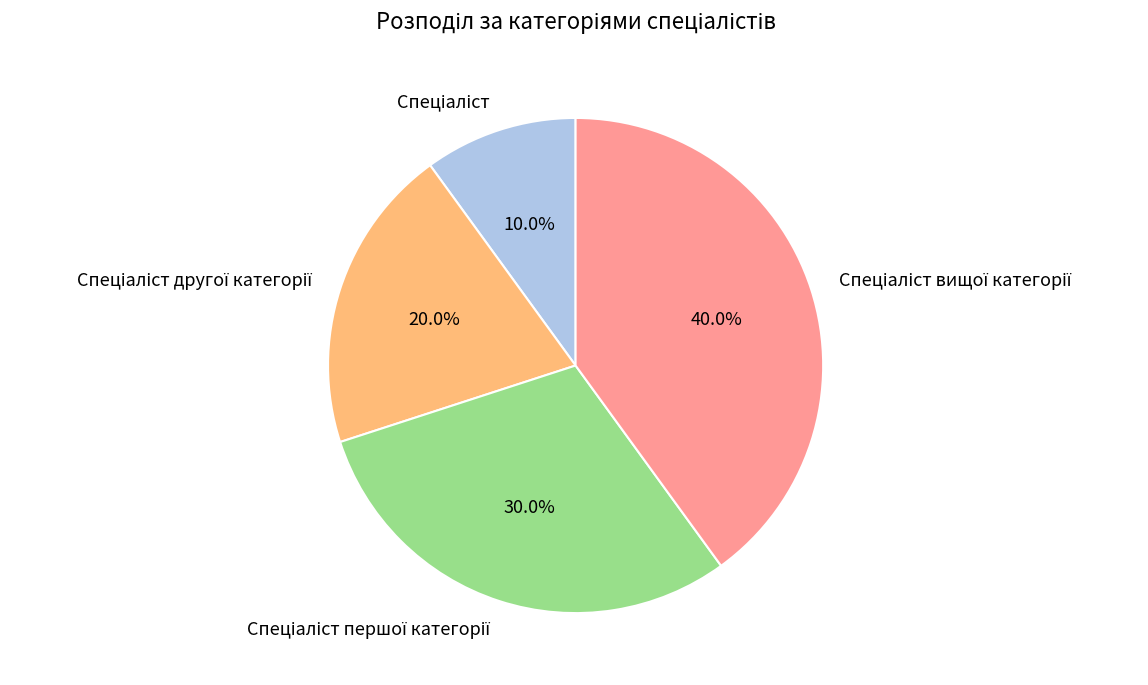

Is there any slice that represents more than half of the pie?

No